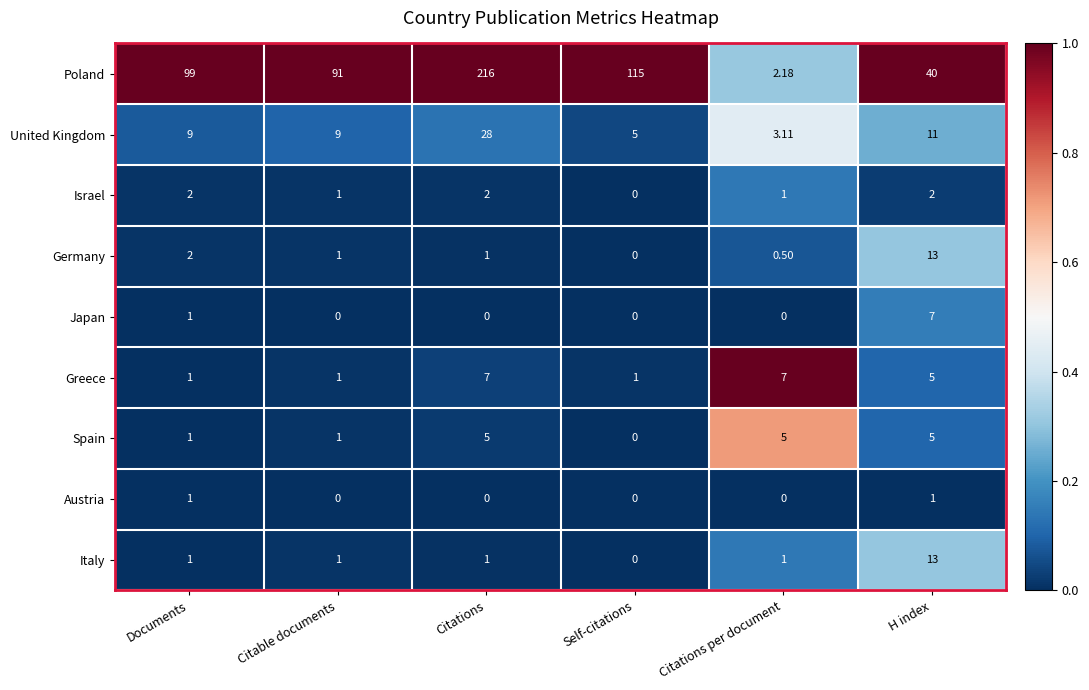

How many positive values does the Spain series have?

5